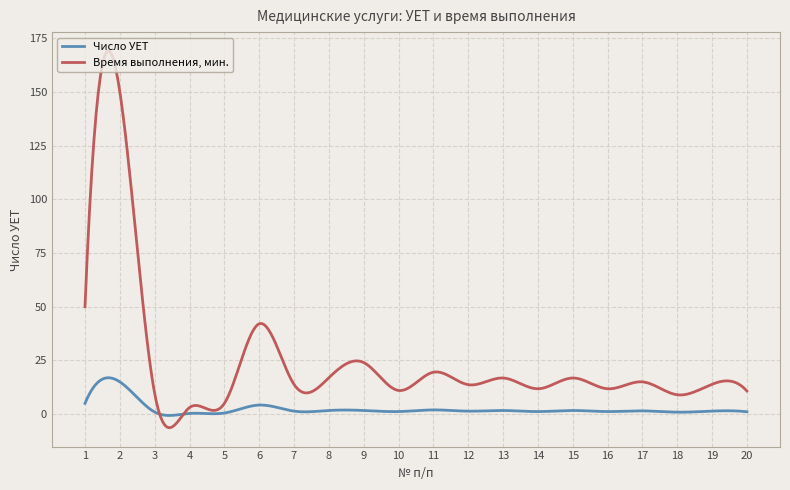

Rank the series by their average value, from lowest to highest.

Число УЕТ, Время выполнения, мин.